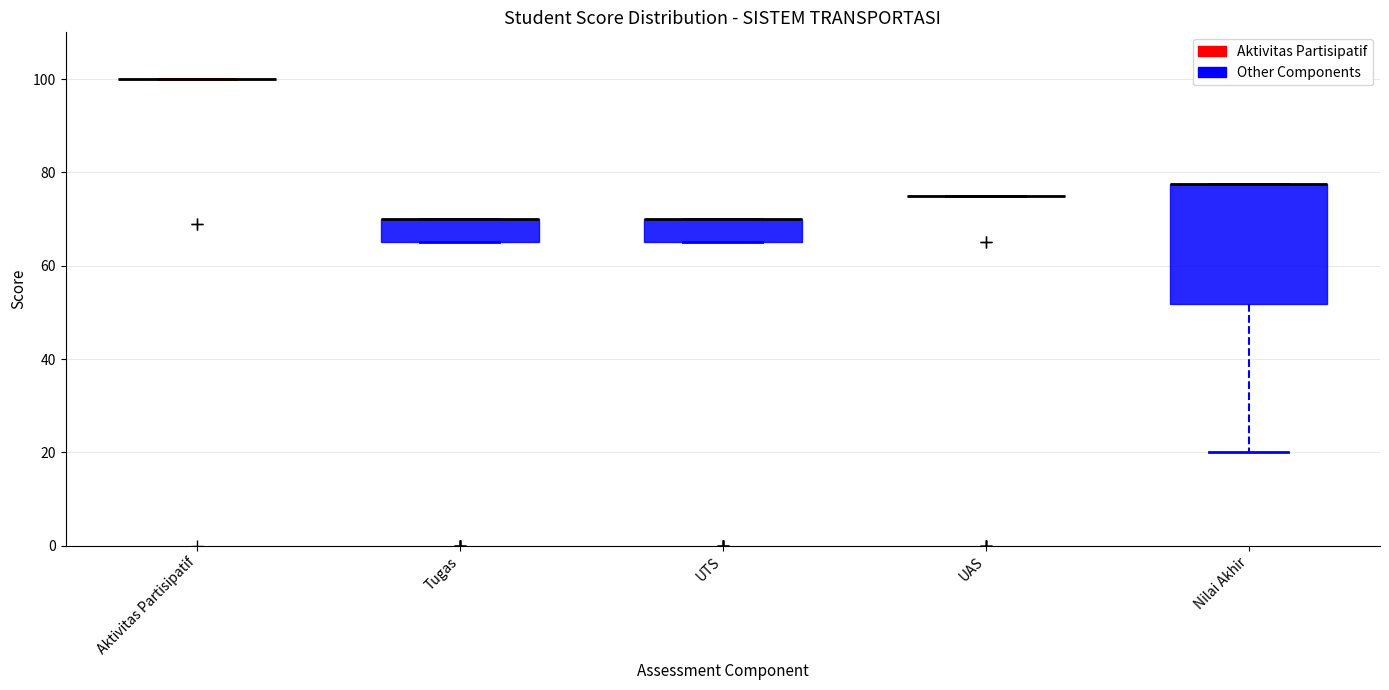

Reading left to right, read every box against the y-axis: the position of its median line, the range the box covers, and the ends of its whiskers. The values are not printed on the chart, so give them approximately, as read against the axis.

Aktivitas Partisipatif: box collapsed to a line at 100, whiskers 100 to 100
Tugas: median 70 (drawn on the box's upper edge), box 66 to 70, whiskers 66 to 70
UTS: median 70 (drawn on the box's upper edge), box 66 to 70, whiskers 66 to 70
UAS: box collapsed to a line at 76, whiskers 76 to 76
Nilai Akhir: median 78 (drawn on the box's upper edge), box 52 to 78, whiskers 20 to 78